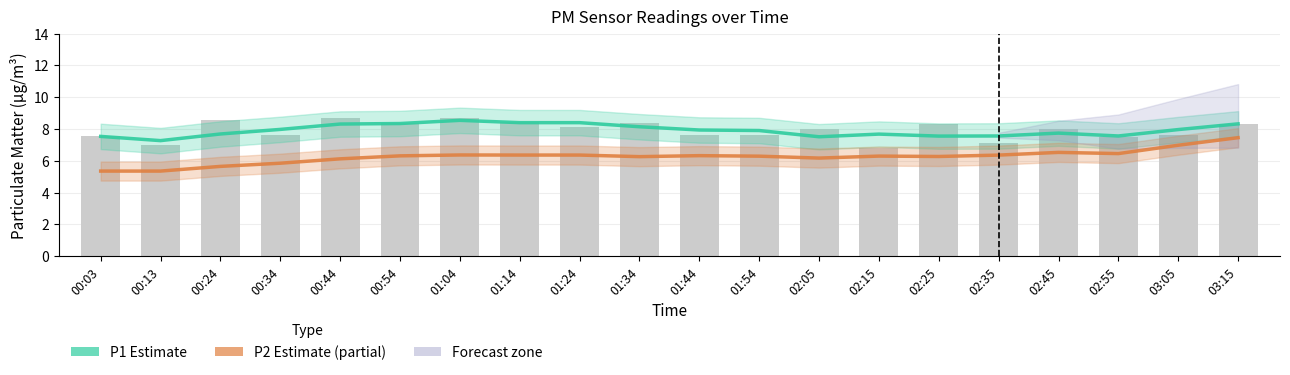

Reading left to right, what are all the values shown in this chart?

P1 (Estimate): 00:03=7.5	00:13=7.3	00:24=7.7	00:34=8.0	00:44=8.3	00:54=8.3	01:04=8.5	01:14=8.4	01:24=8.4	01:34=8.1	01:44=7.9	01:54=7.9	02:05=7.5	02:15=7.7	02:25=7.5	02:35=7.6	02:45=7.7	02:55=7.6	03:05=8.0	03:15=8.3
P2 (Estimate based on partial data): 00:03=5.3	00:13=5.3	00:24=5.6	00:34=5.8	00:44=6.1	00:54=6.3	01:04=6.4	01:14=6.4	01:24=6.4	01:34=6.3	01:44=6.3	01:54=6.3	02:05=6.2	02:15=6.3	02:25=6.3	02:35=6.4	02:45=6.5	02:55=6.4	03:05=7.0	03:15=7.5